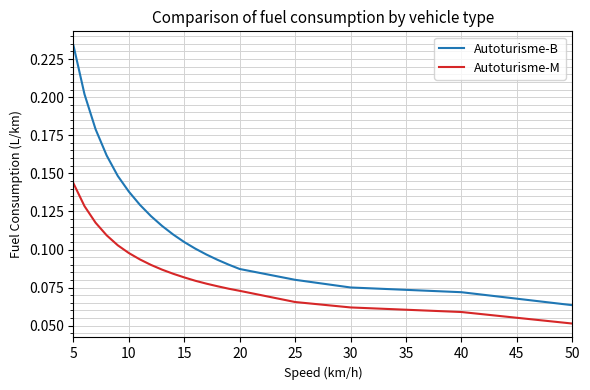

Which series has the largest range (max minus min)?

Autoturisme-B